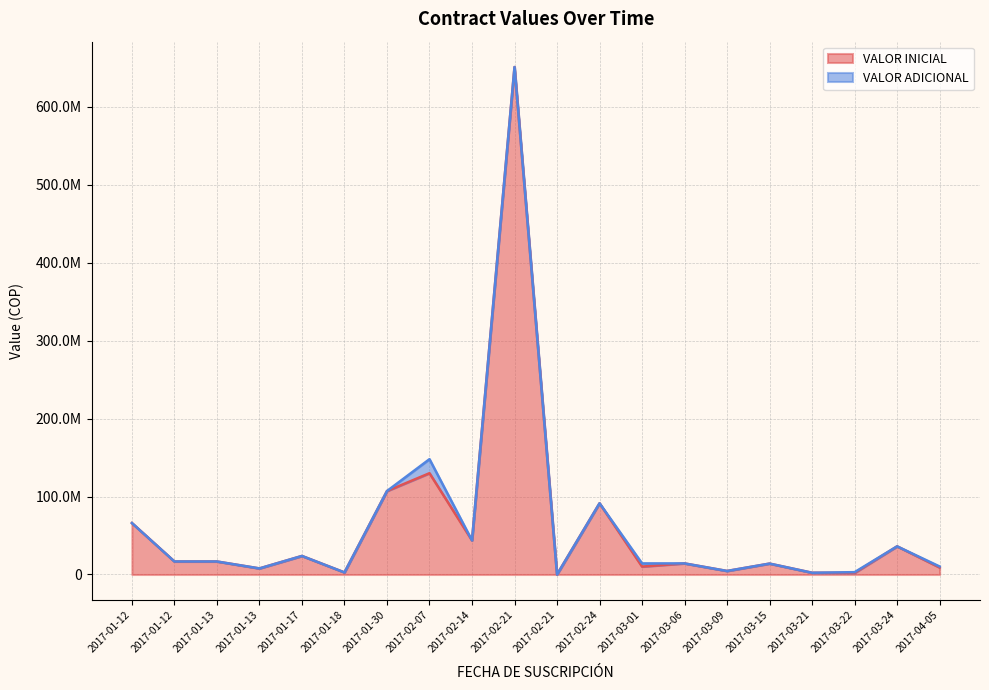

The chart shows a value of 6008572 at 2017-04-05. True or false?

False